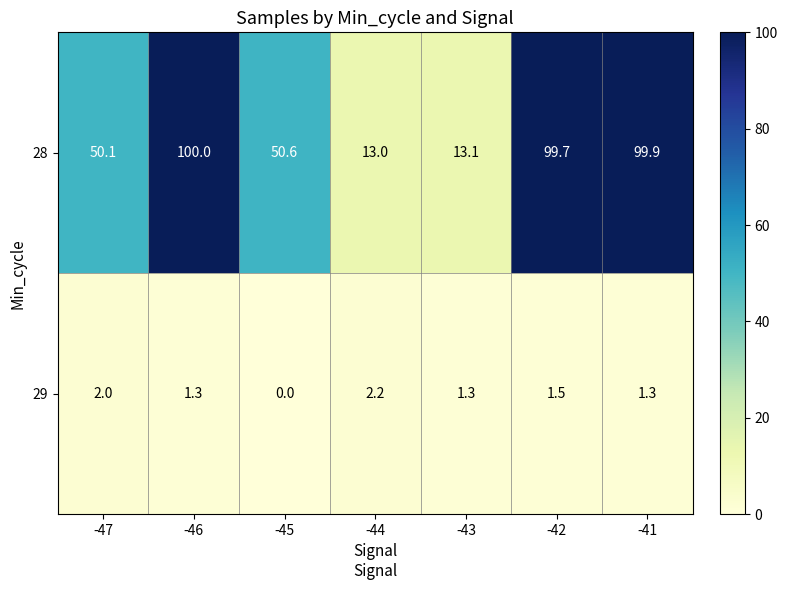

What is the maximum value shown in the chart?

100.0